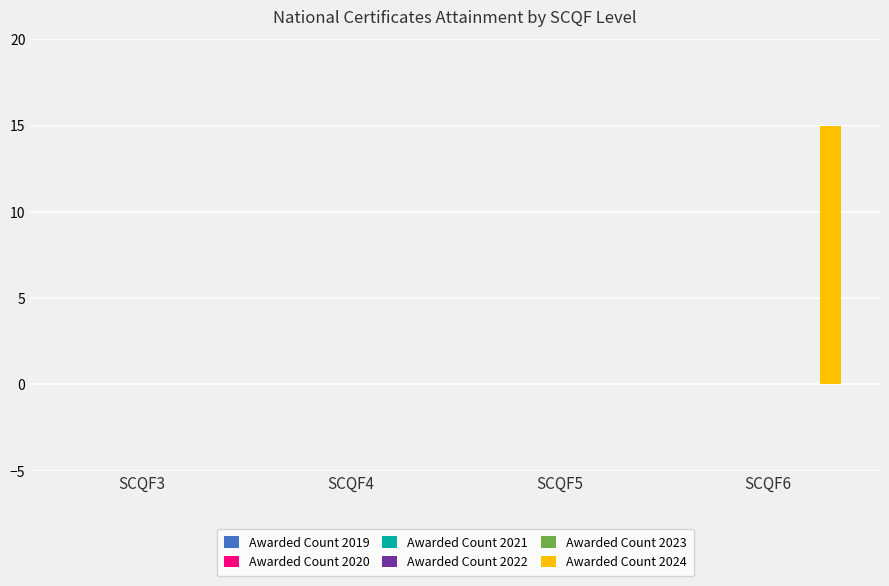

What is the maximum value shown in the chart?

15